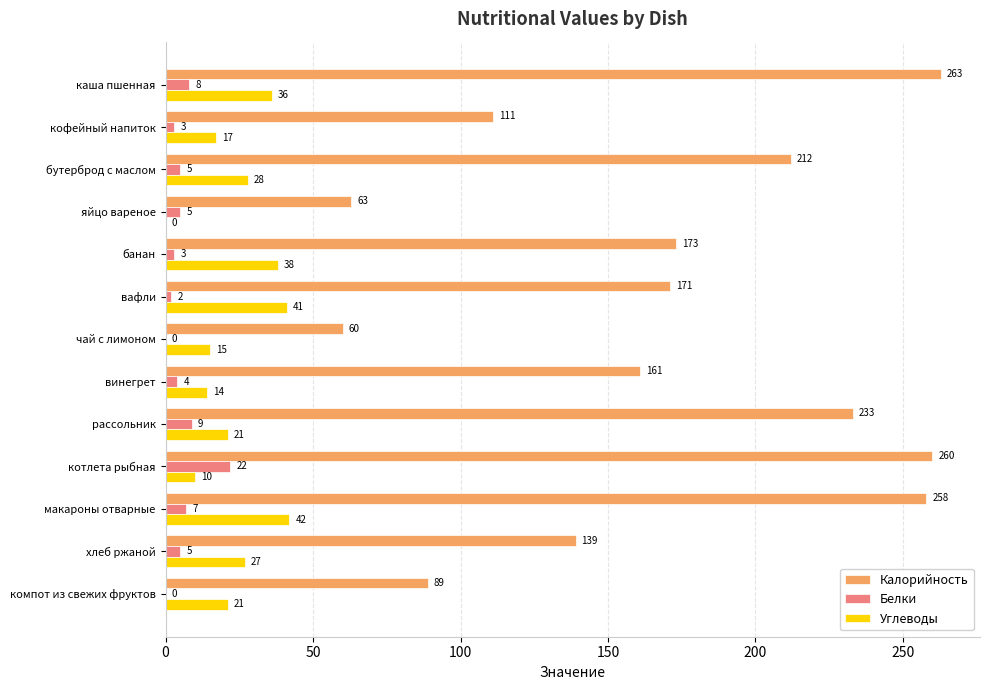

What value does the Белки series have at бутерброд с маслом?

5